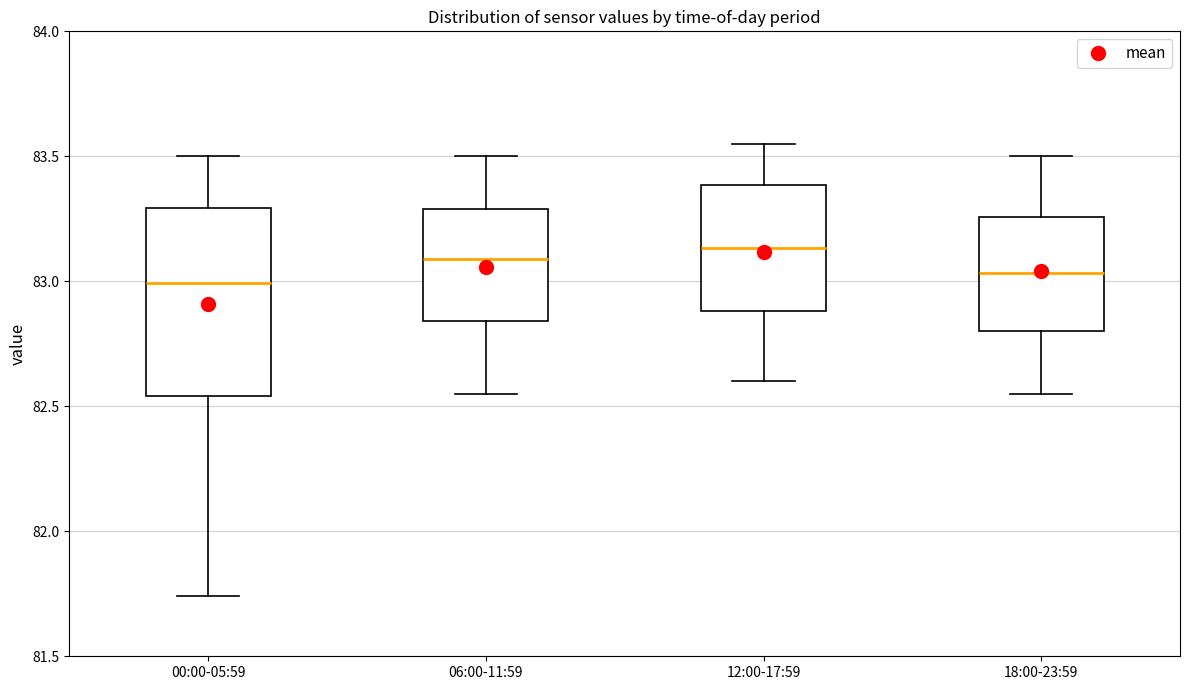

Where does the lower whisker of the box for 06:00-11:59 end on the y-axis? The values are not printed on the chart, so give them approximately, as read against the axis.

82.55